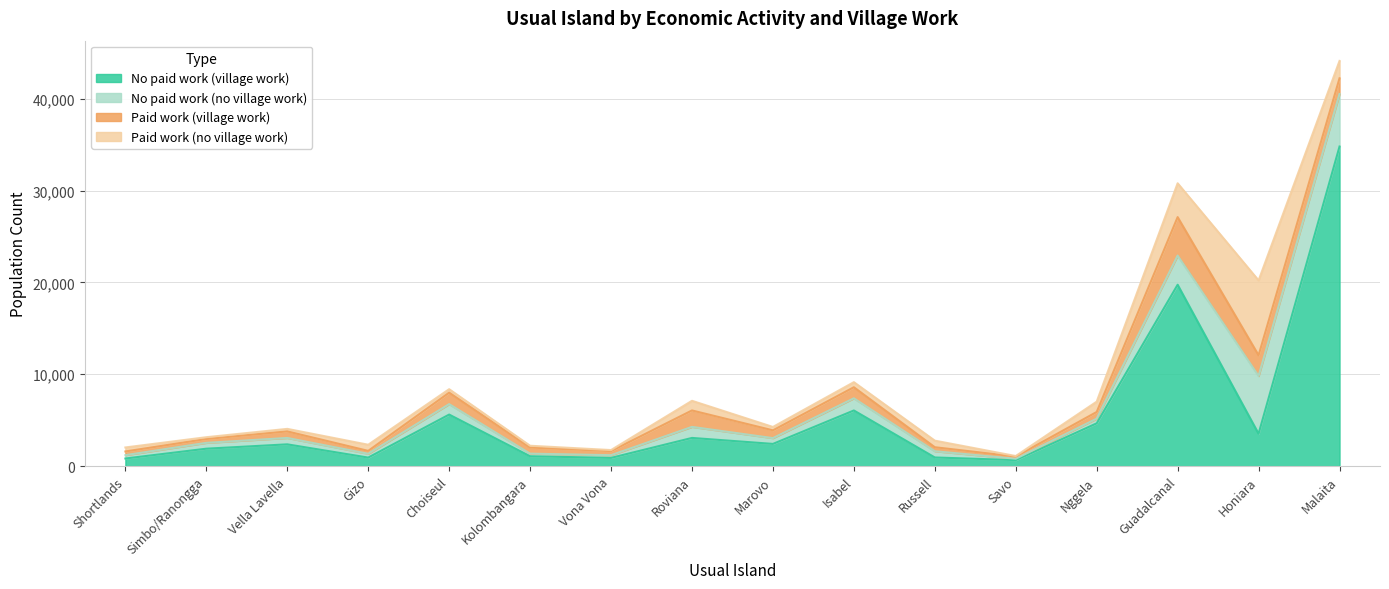

Reading left to right, list all the values displayed in this chart.

No paid work (village work): Shortlands=828	Simbo/Ranongga=1897	Vella Lavella=2371	Gizo=929	Choiseul=5611	Kolombangara=1072	Vona Vona=895	Roviana=3069	Marovo=2418	Isabel=6057	Russell=942	Savo=654	Nggela=4658	Guadalcanal=19746	Honiara=3526	Malaita=34790
No paid work (no village work): Shortlands=363	Simbo/Ranongga=634	Vella Lavella=693	Gizo=414	Choiseul=1136	Kolombangara=285	Vona Vona=293	Roviana=1200	Marovo=629	Isabel=1323	Russell=676	Savo=149	Nggela=504	Guadalcanal=3173	Honiara=6286	Malaita=5717
Paid work (village work): Shortlands=405	Simbo/Ranongga=420	Vella Lavella=716	Gizo=316	Choiseul=1250	Kolombangara=666	Vona Vona=448	Roviana=1791	Marovo=849	Isabel=1207	Russell=439	Savo=237	Nggela=731	Guadalcanal=4189	Honiara=2255	Malaita=1711
Paid work (no village work): Shortlands=435	Simbo/Ranongga=196	Vella Lavella=275	Gizo=669	Choiseul=378	Kolombangara=195	Vona Vona=112	Roviana=1051	Marovo=366	Isabel=553	Russell=716	Savo=59	Nggela=1125	Guadalcanal=3682	Honiara=8148	Malaita=1892